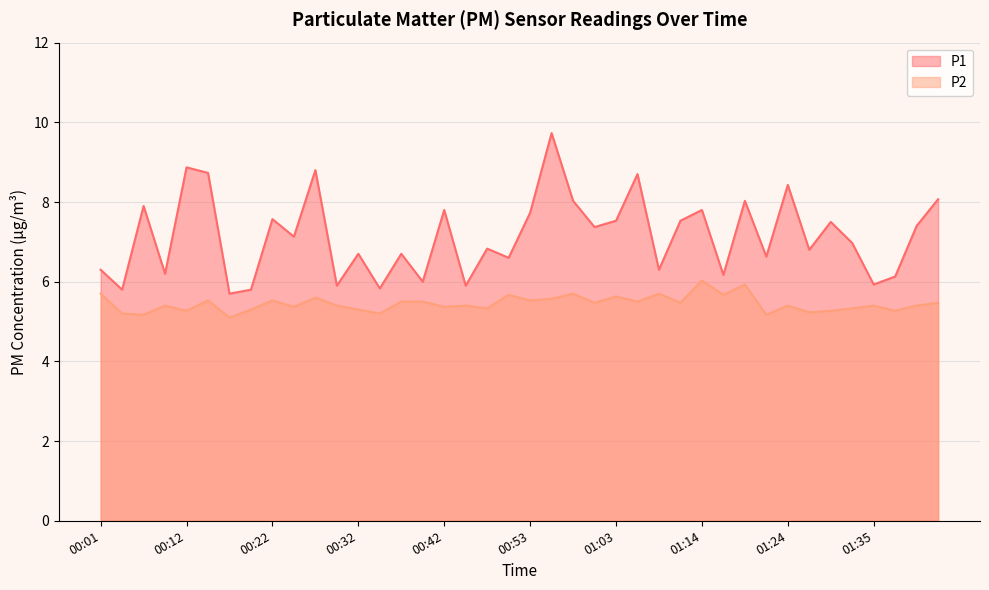

True or false: P2 and P1 cross at least once.

False